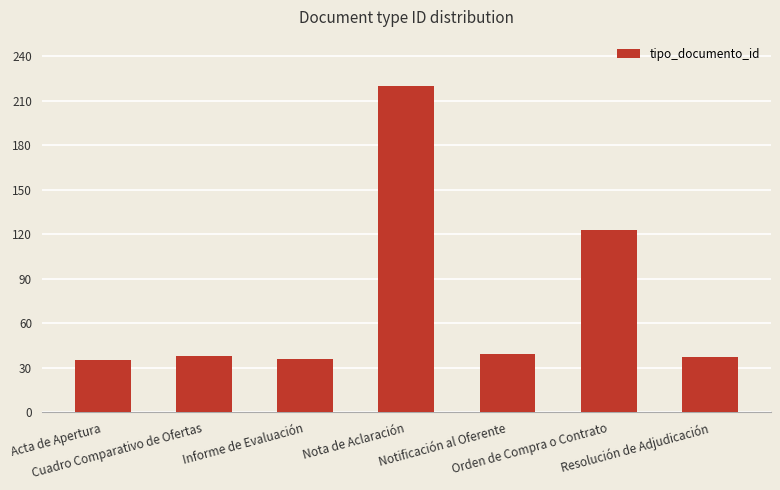

What is the value of the 2nd bar from the left?

38